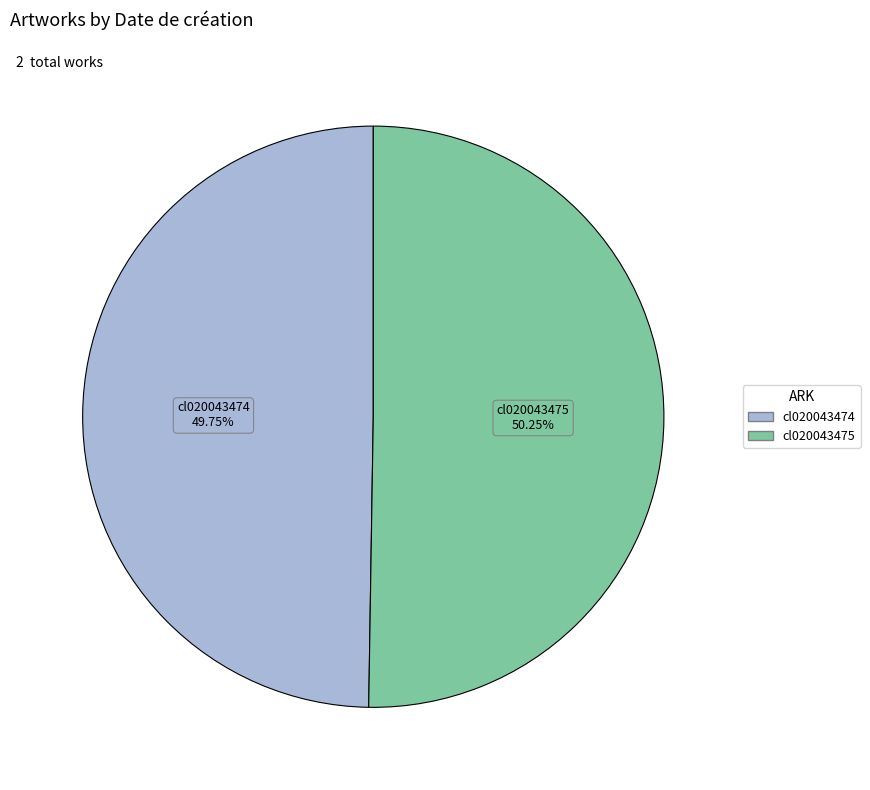

Is the sum of cl020043475 and cl020043474 greater than half?

Yes